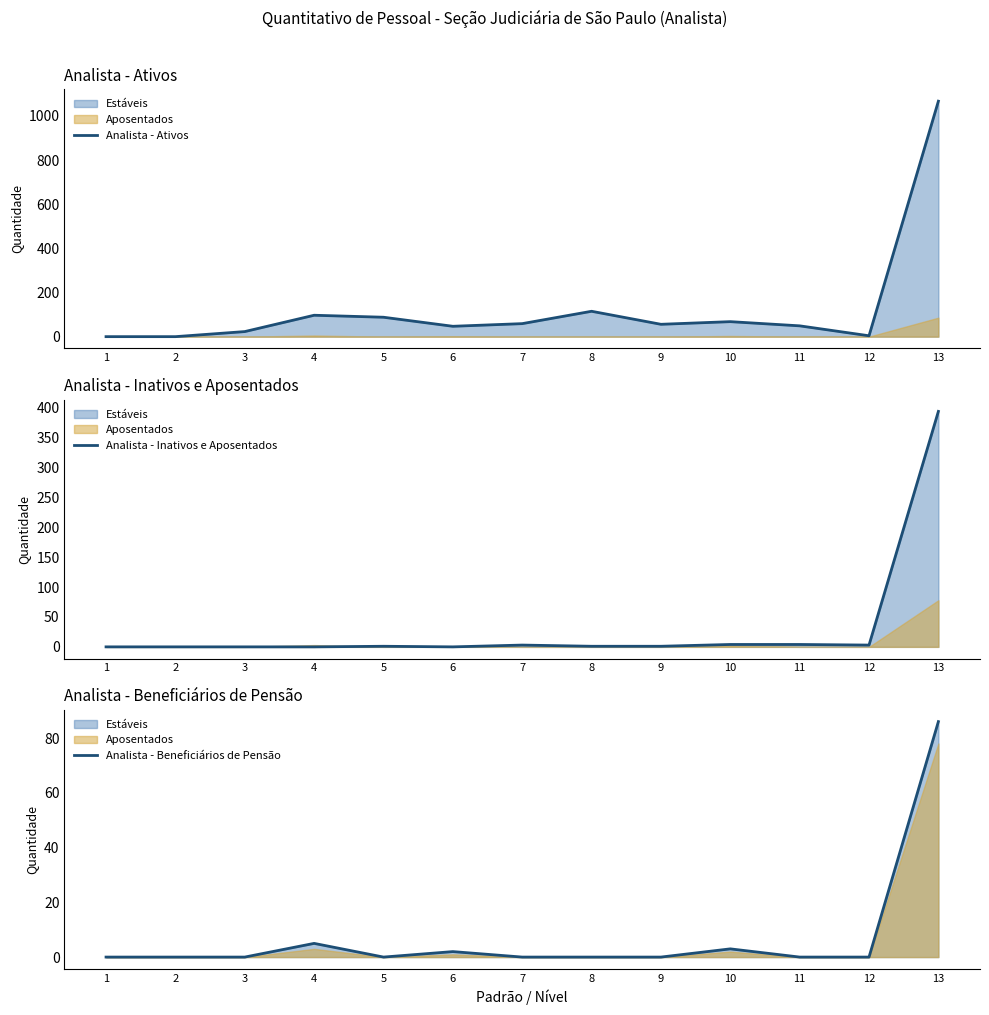

Reading right to left, list all the values displayed in this chart.

Analista - Ativos: 1067	4	49	68	56	115	59	47	88	97	23	0	0
Analista - Inativos e Aposentados: 394	3	4	4	1	1	3	0	1	0	0	0	0
Analista - Beneficiários de Pensão: 86	0	0	3	0	0	0	2	0	5	0	0	0